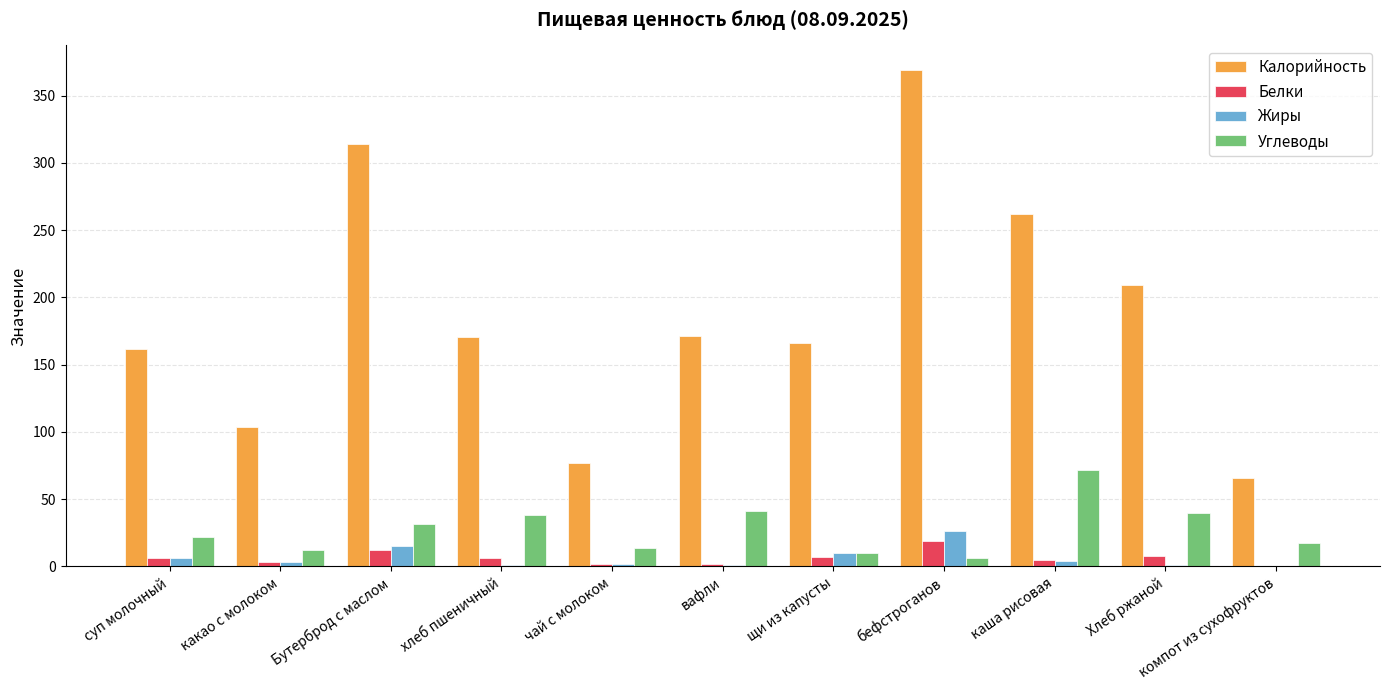

What is the sum of all Углеводы values?

303.4